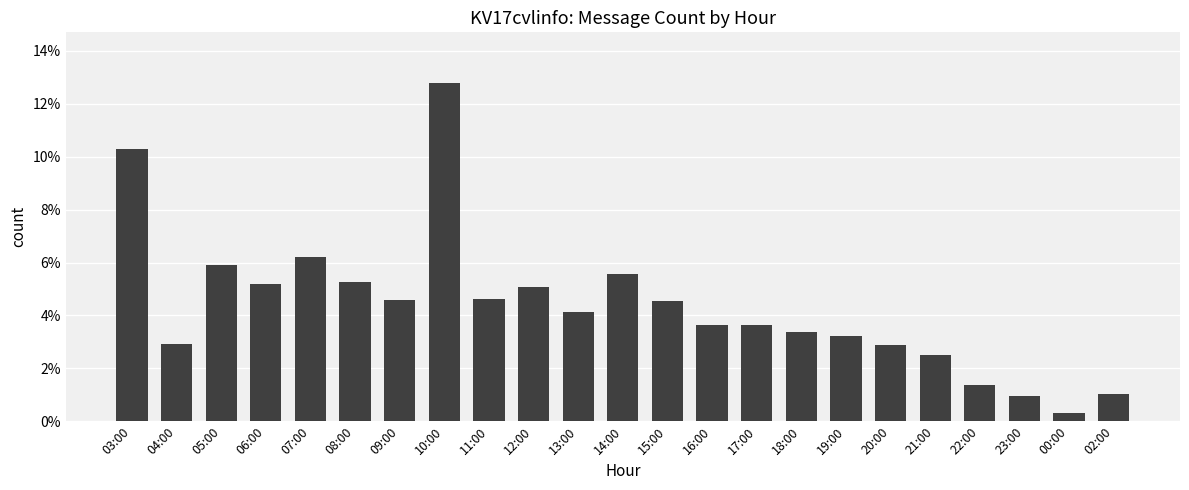

What value does the data have at 00:00?

0.3